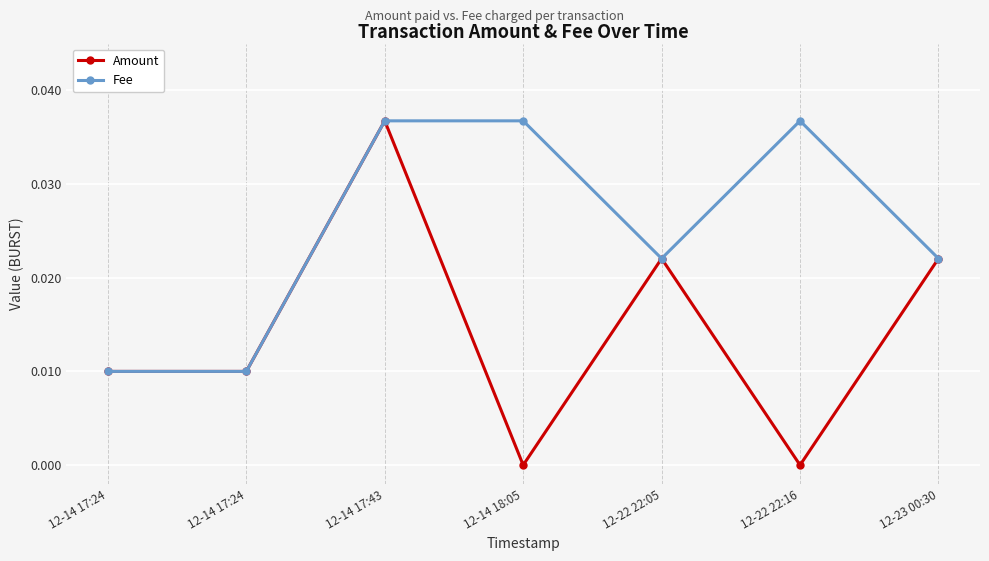

How many lines are shown in the chart?

2